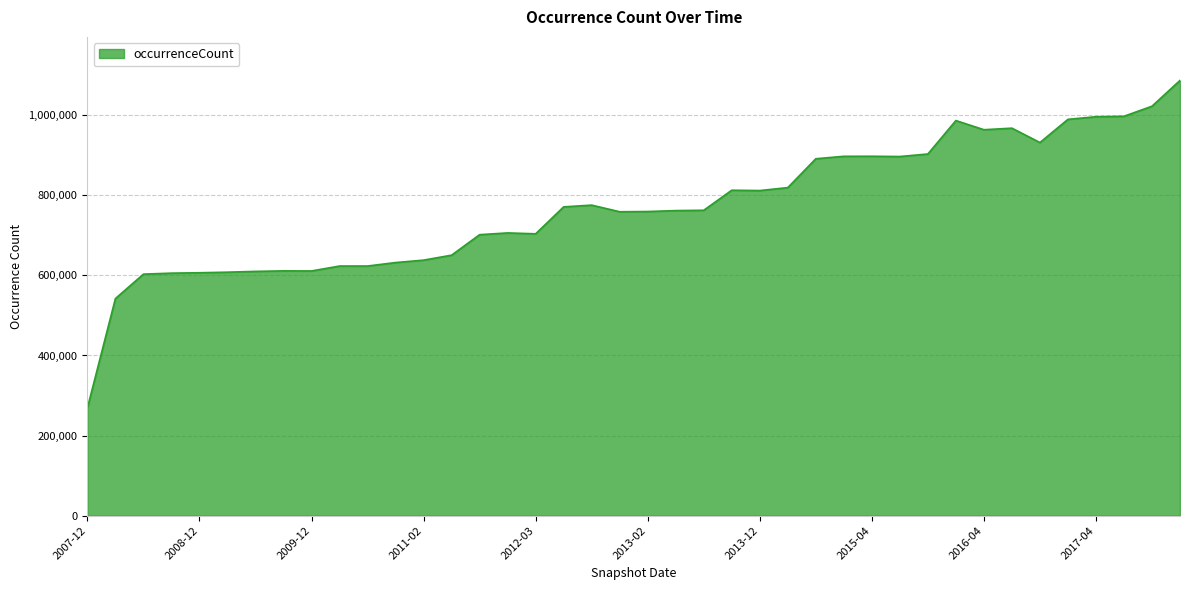

Count the number of categories in the chart.

40